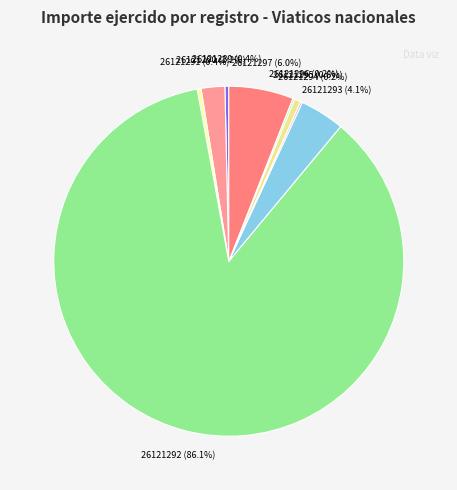

To the nearest percent, what is the difference between the largest and smallest slice percentages?

86%